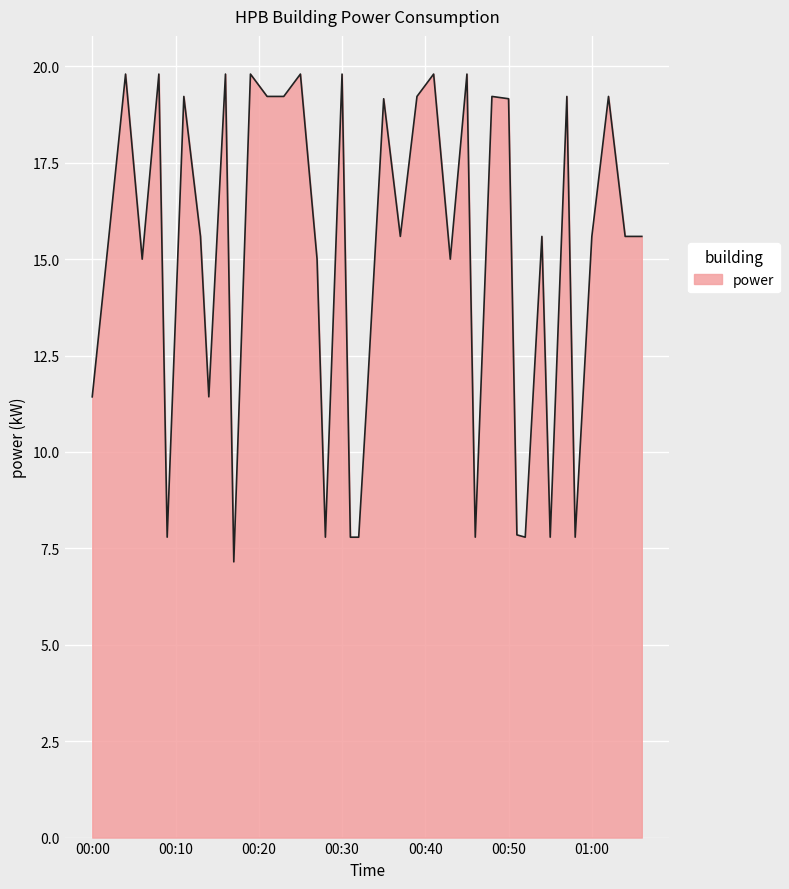

Count the number of categories in the chart.

40